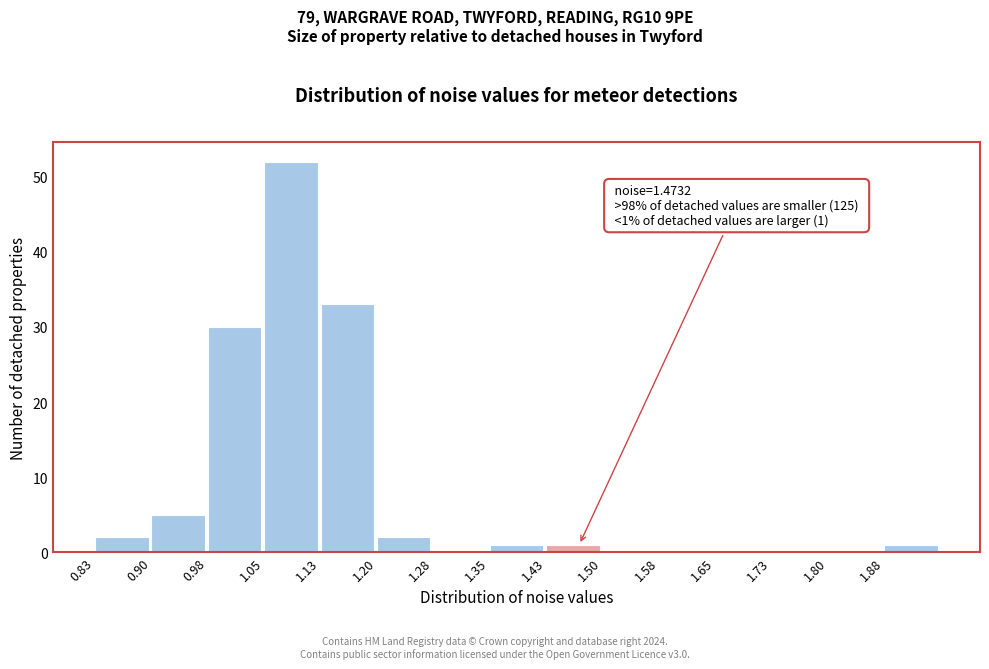

Which range on the x-axis has the tallest bar?

1.05 to 1.13